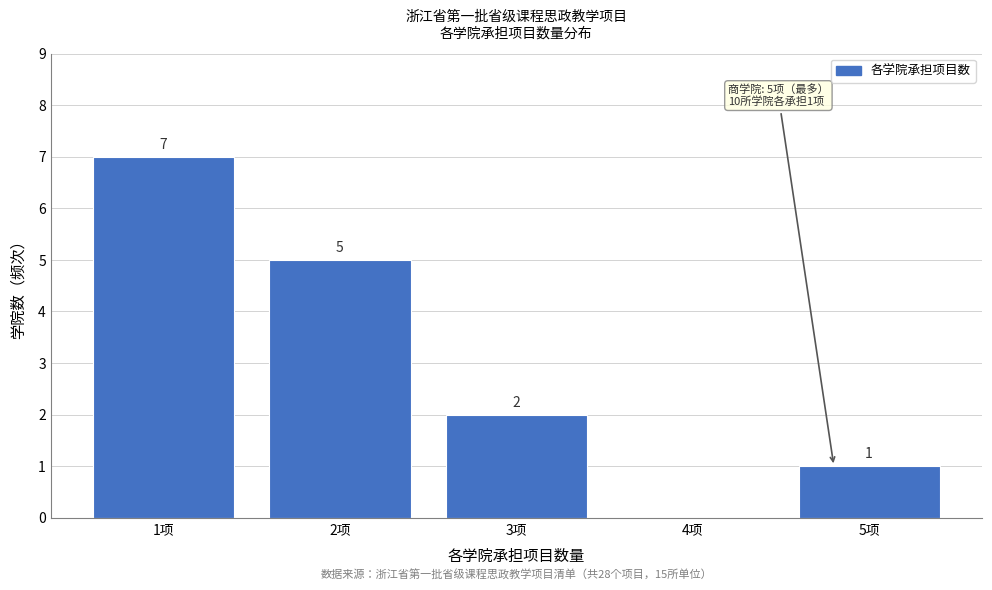

Reading right to left, transcribe all the data shown in this chart.

5项=1	4项=0	3项=2	2项=5	1项=7